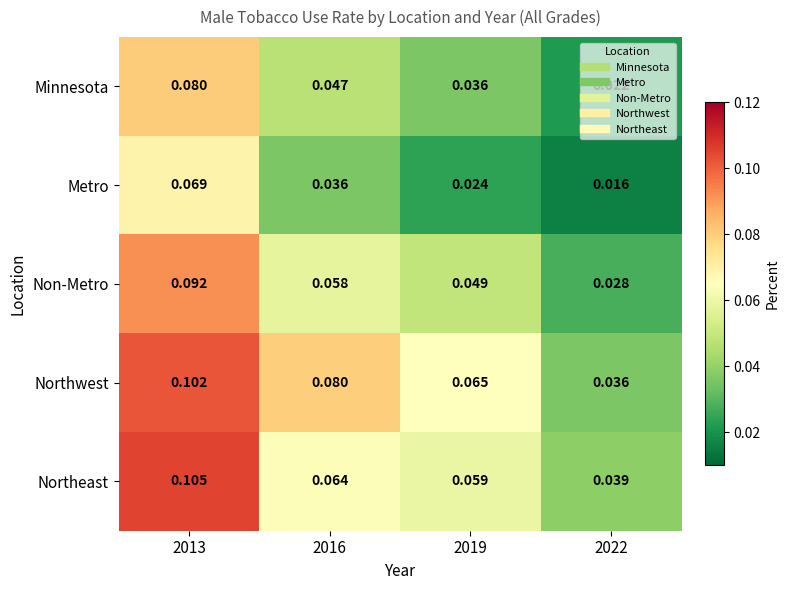

Rank the series by their maximum value, from lowest to highest.

Metro, Minnesota, Non-Metro, Northwest, Northeast